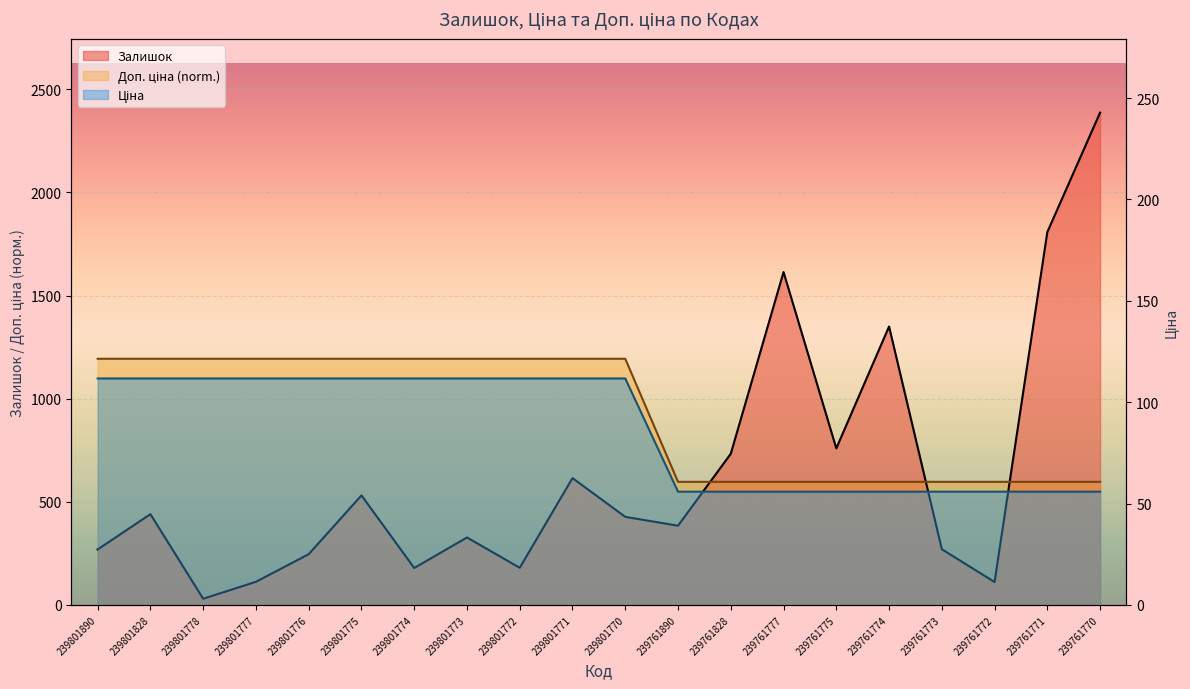

At which category is the sum across all series the highest?

239761770